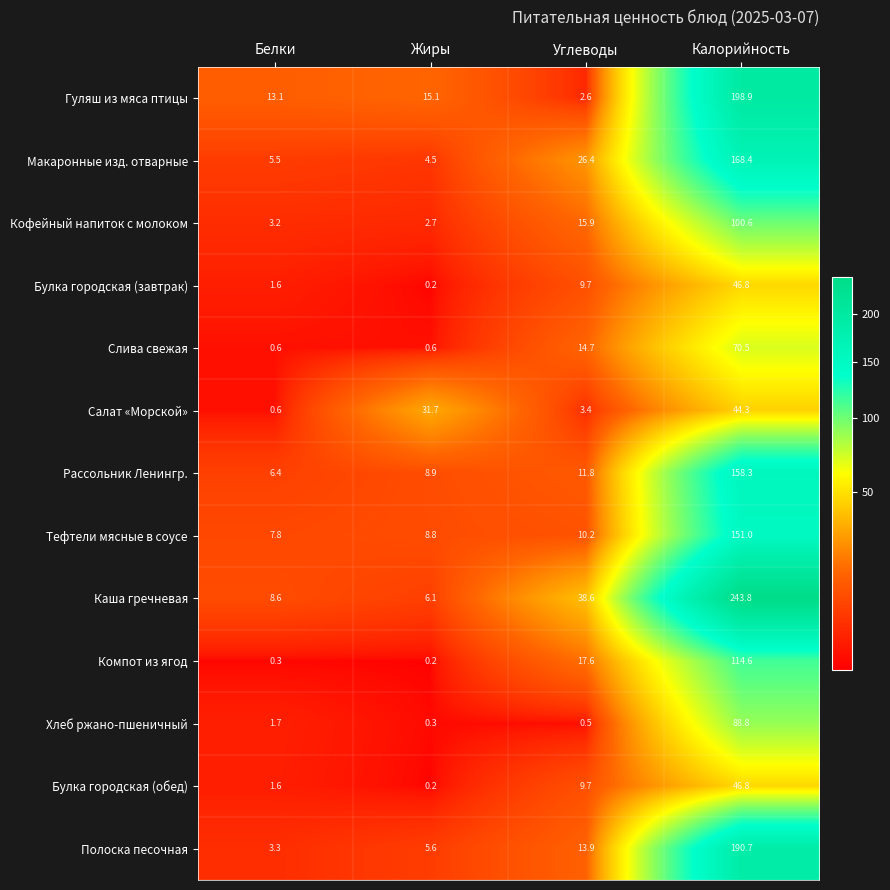

What is the difference between the highest and lowest values at Калорийность?

199.5